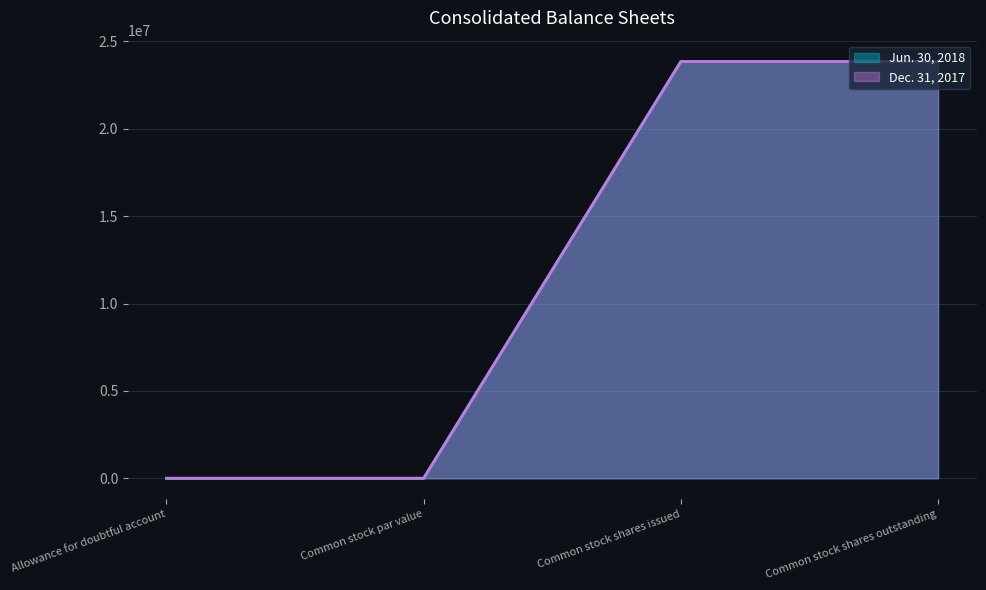

Reading right to left, list all the values displayed in this chart.

Jun. 30, 2018: 23853884	23853884	0	17
Dec. 31, 2017: 23853884	23853884	0	0